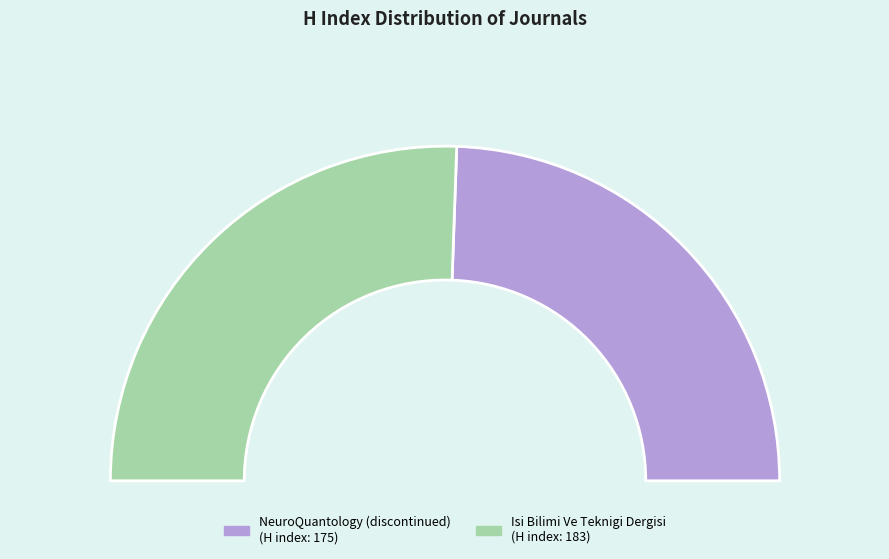

Rank the categories by value from lowest to highest.

NeuroQuantology (discontinued), Isi Bilimi Ve Teknigi Dergisi